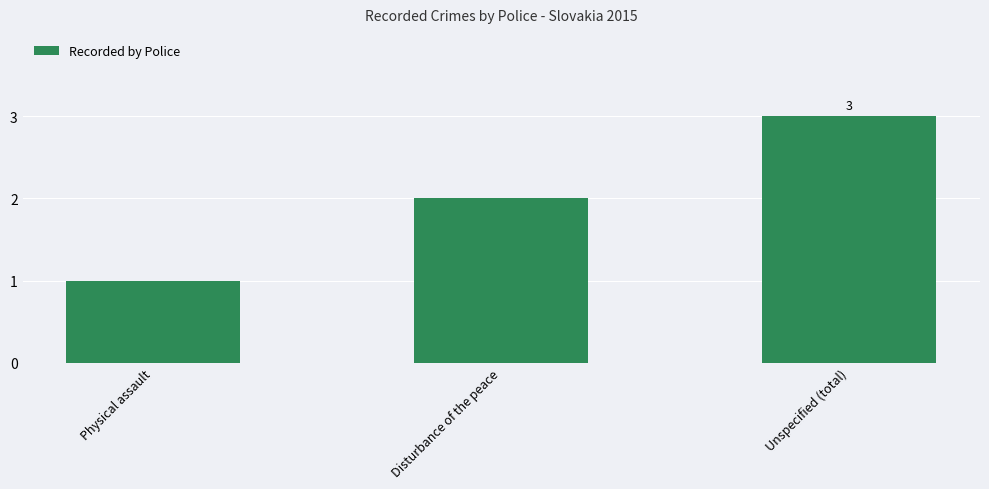

Reading left to right, what are all the values shown in this chart?

Physical assault=1	Disturbance of the peace=2	Unspecified (total)=3